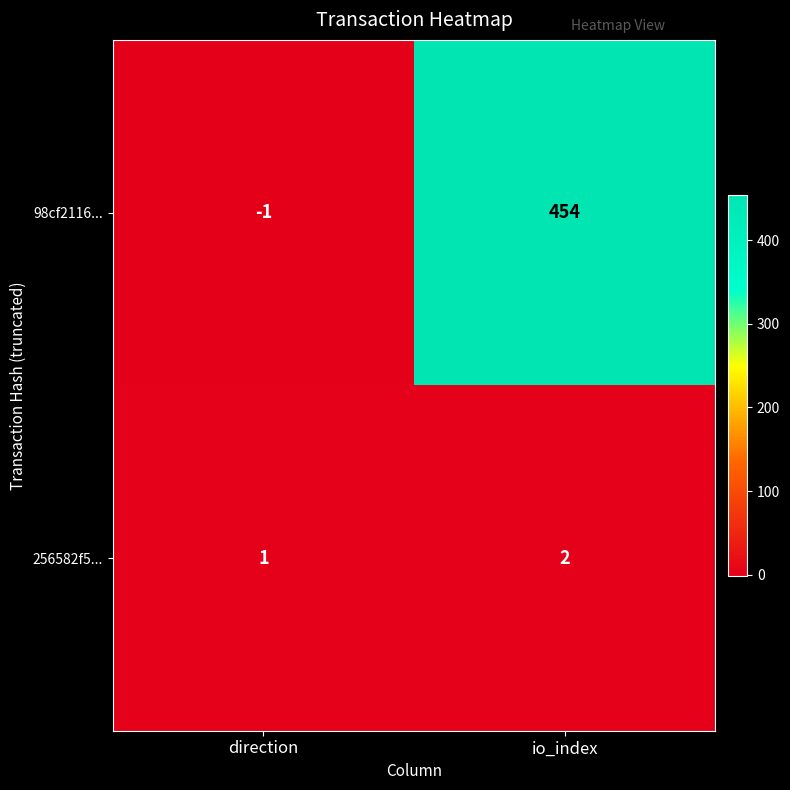

List the series in order of their overall mean, lowest first.

256582f5..., 98cf2116...